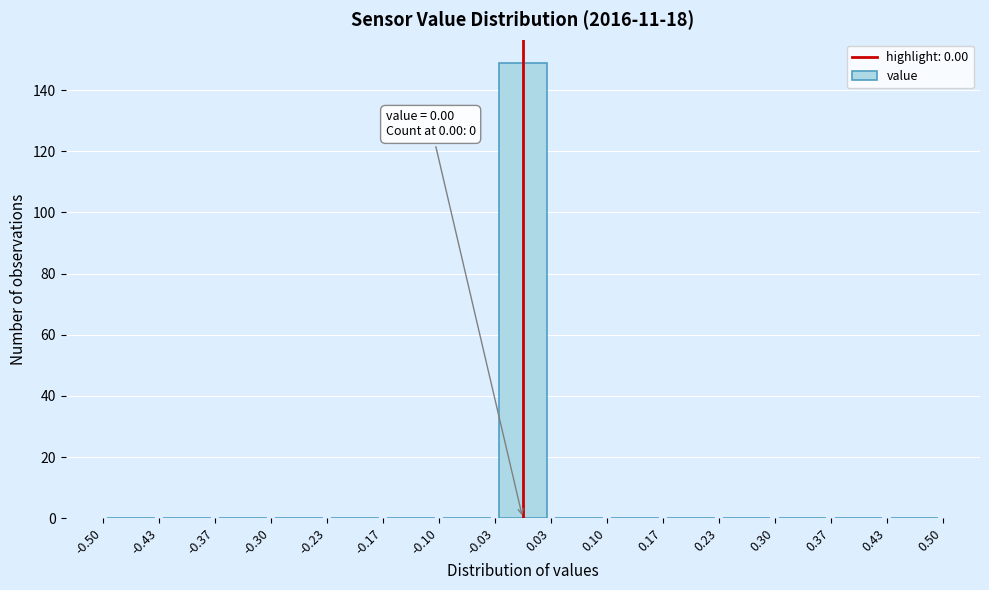

Over which range of the x-axis is the bar tallest?

-0.03 to 0.03